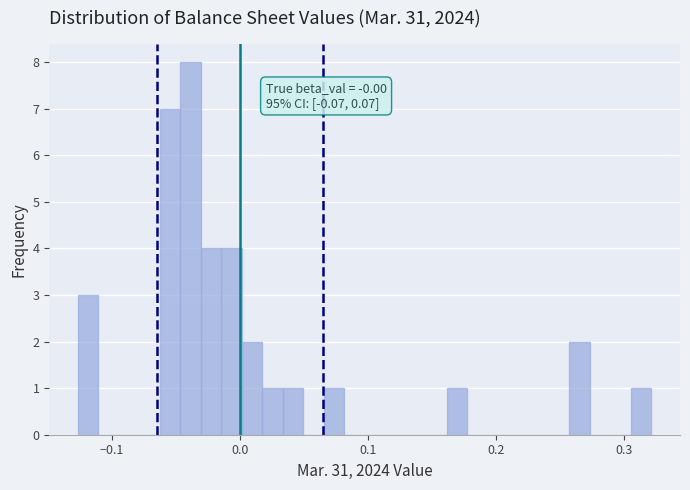

Around what value on the x-axis is the tallest bar? Give the approximate position of its centre, as read against the axis.

-0.04